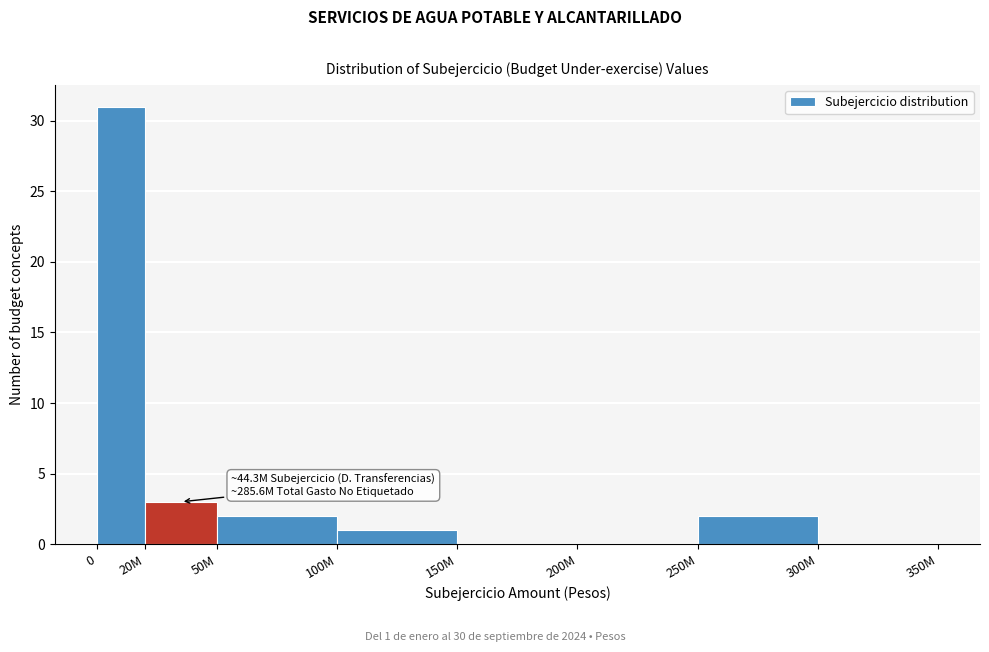

Reading left to right, extract all data points from this chart.

0=31	20M=3	50M=2	100M=1	150M=0	200M=0	250M=2	300M=0